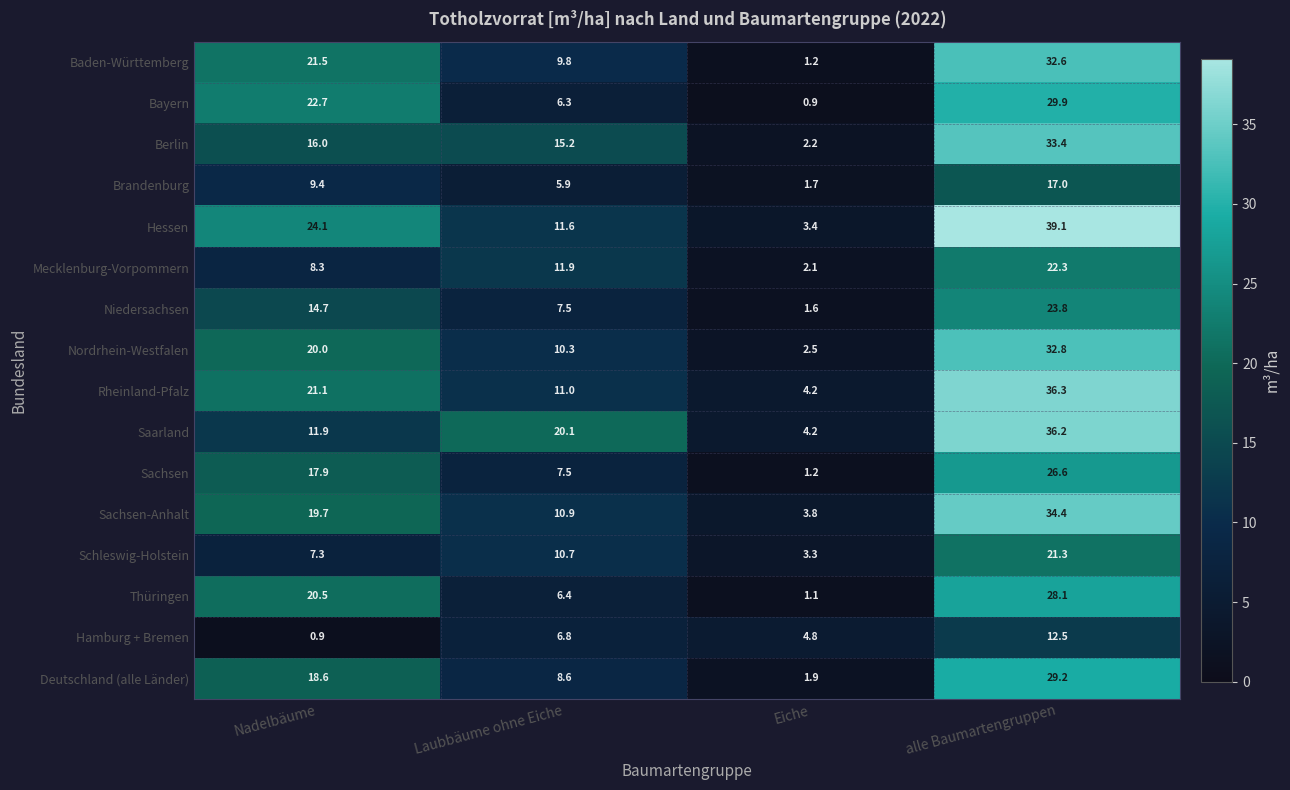

List the series in order of their peak value, highest first.

Hessen, Rheinland-Pfalz, Saarland, Sachsen-Anhalt, Berlin, Nordrhein-Westfalen, Baden-Württemberg, Bayern, Deutschland (alle Länder), Thüringen, Sachsen, Niedersachsen, Mecklenburg-Vorpommern, Schleswig-Holstein, Brandenburg, Hamburg + Bremen